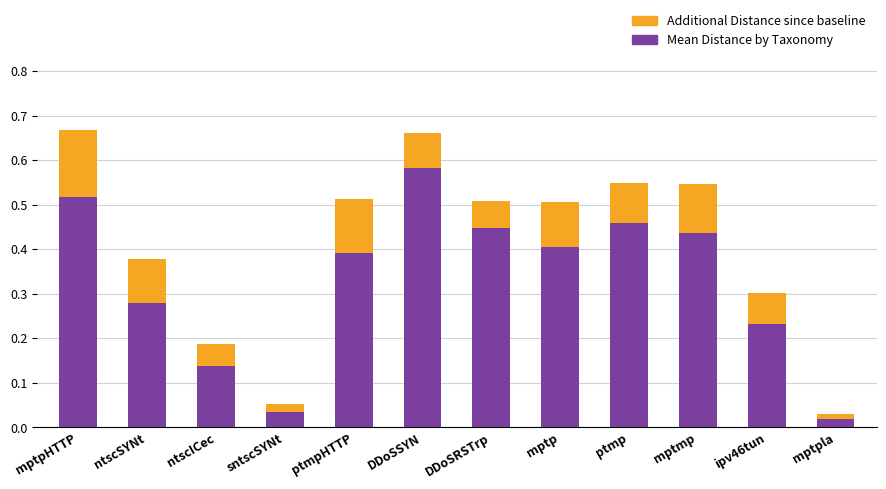

What is the total value across all series at DDoSSYN?

0.7